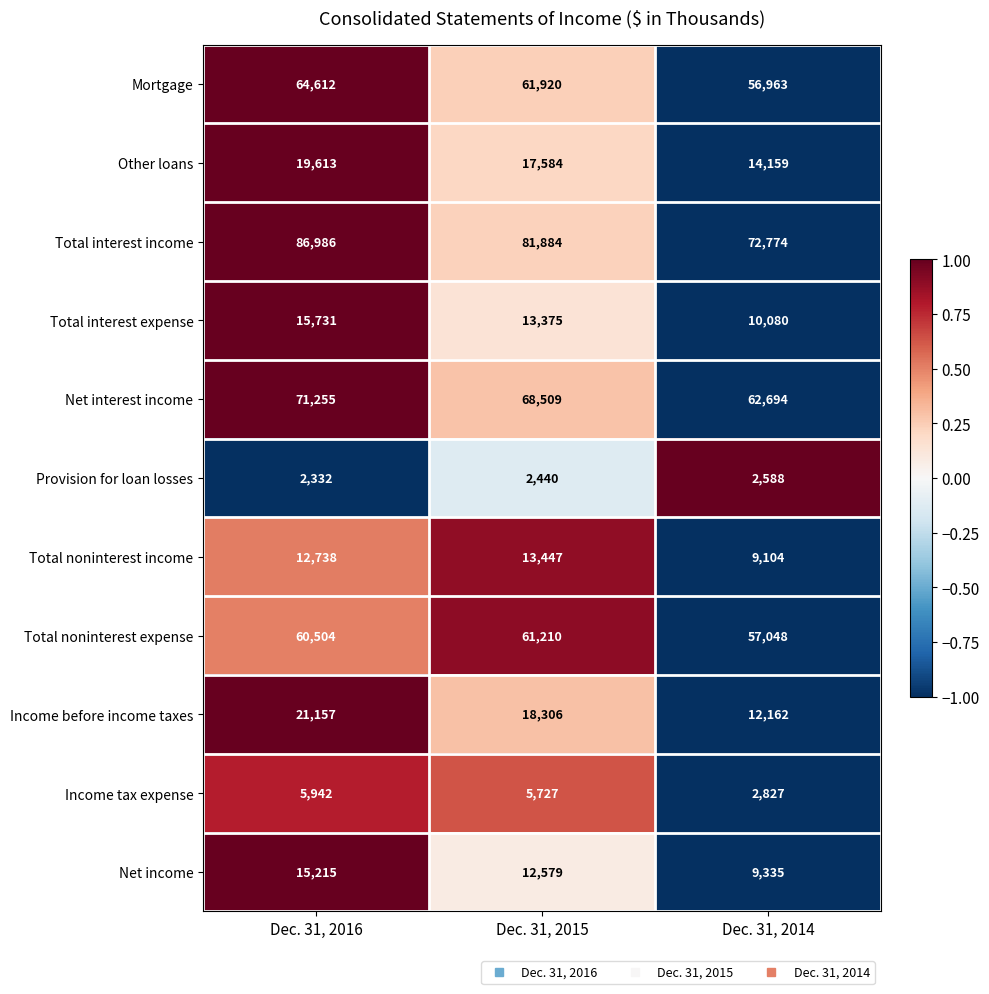

The Net income series shows 8132 at Dec. 31, 2015. True or false?

False